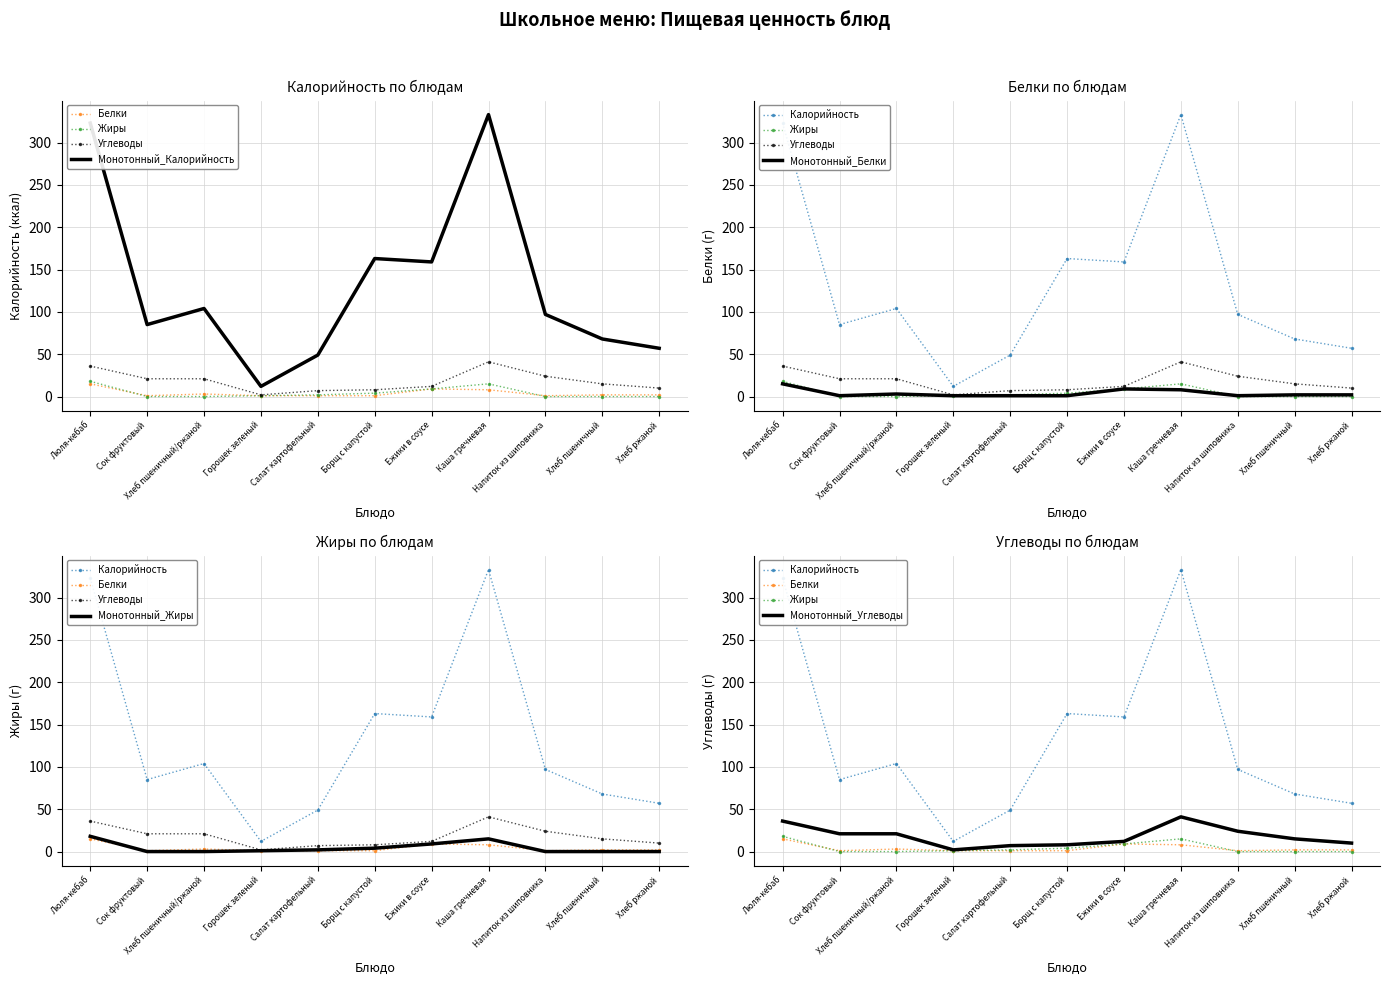

The value of Калорийность at Хлеб пшеничный/ржаной is 29. True or false?

False